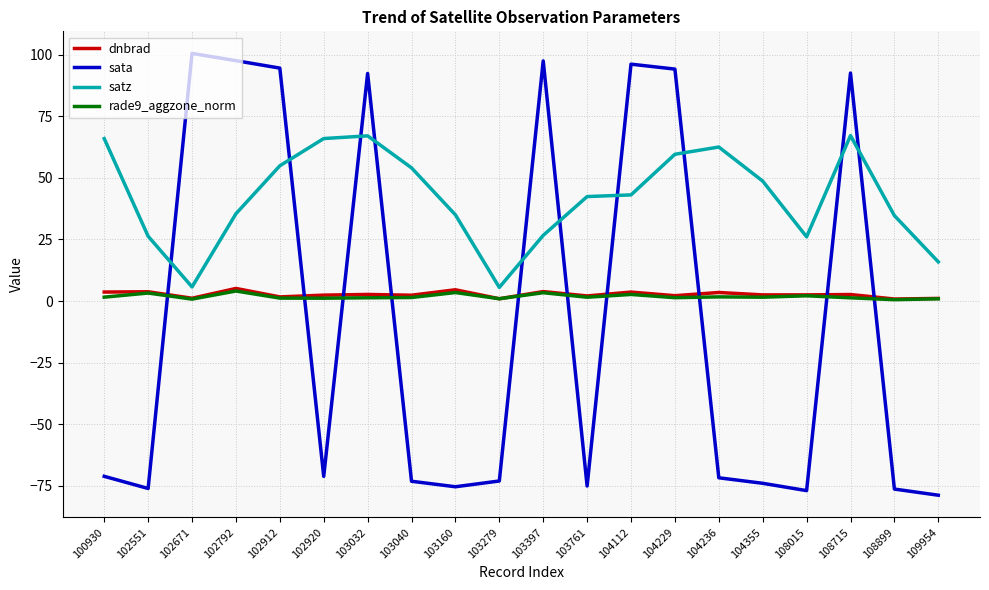

True or false: rade9_aggzone_norm and satz intersect in this chart.

False